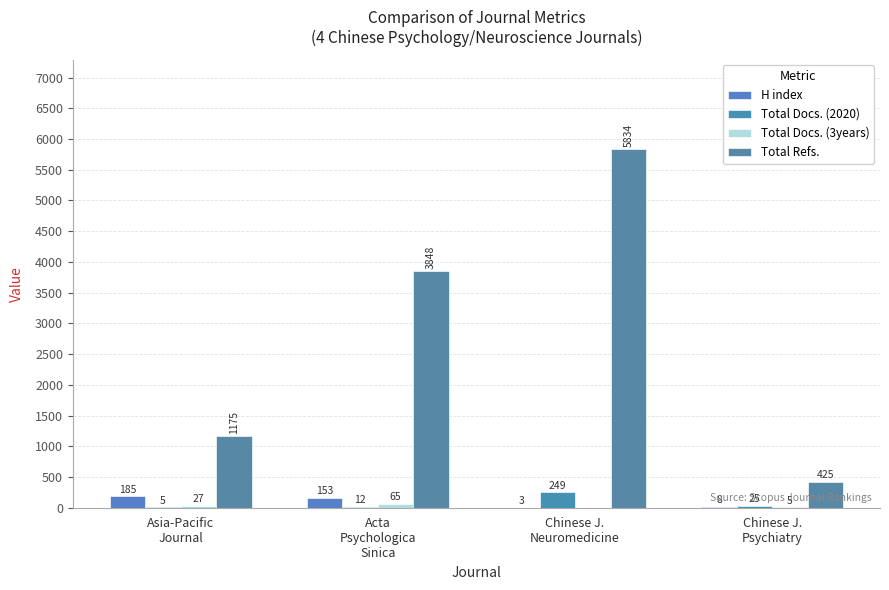

How many data points does each series have?

4